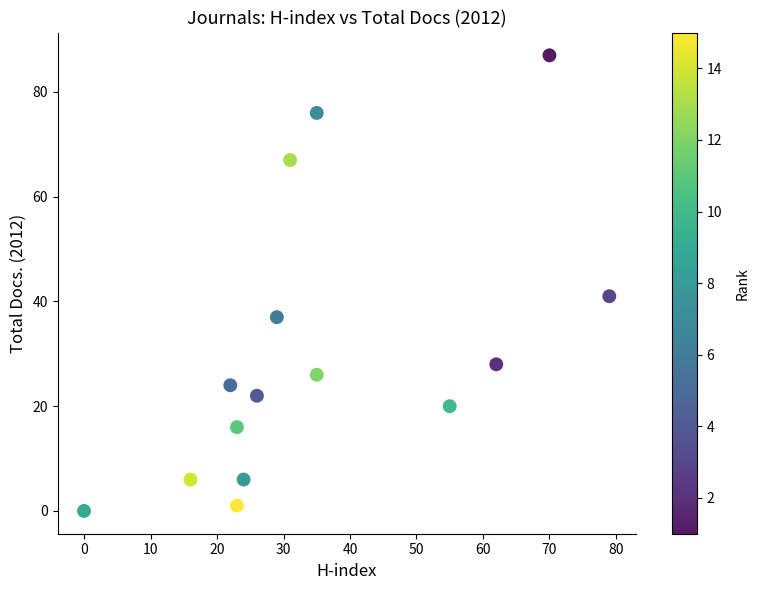

What Y value in the scatter plot is closest to 43?

41